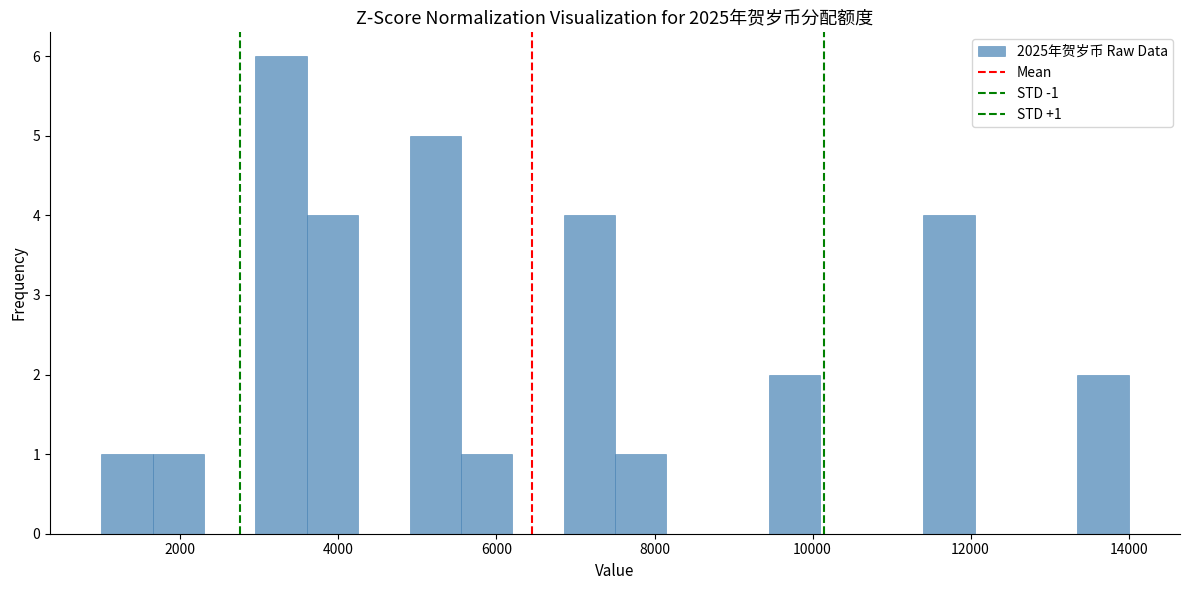

Around what value on the x-axis is the tallest bar? Give the approximate position of its centre, as read against the axis.

3200